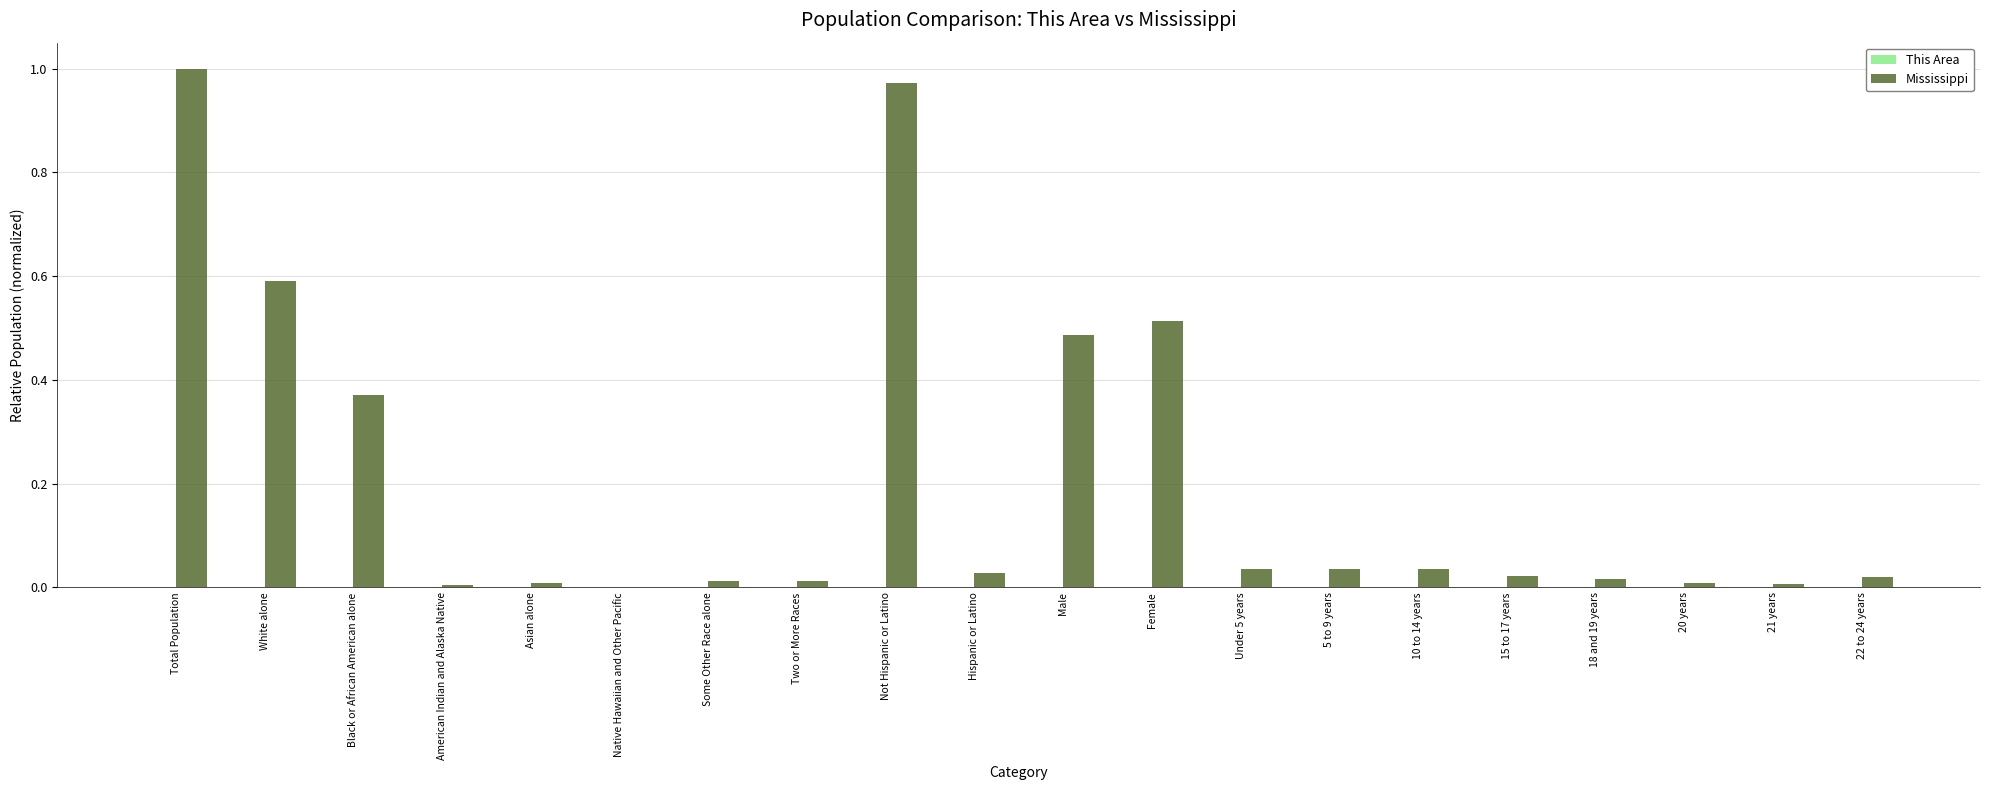

Which category has the highest value in the Mississippi series?

Total Population